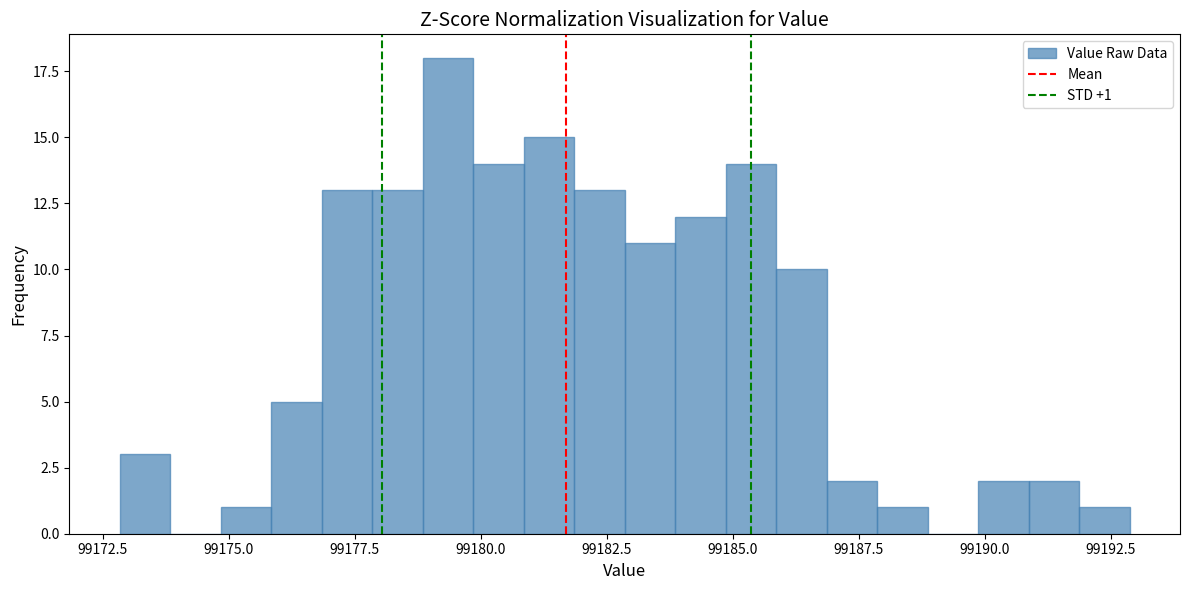

Read against the x-axis, roughly where is the centre of the tallest bar?

99179.5